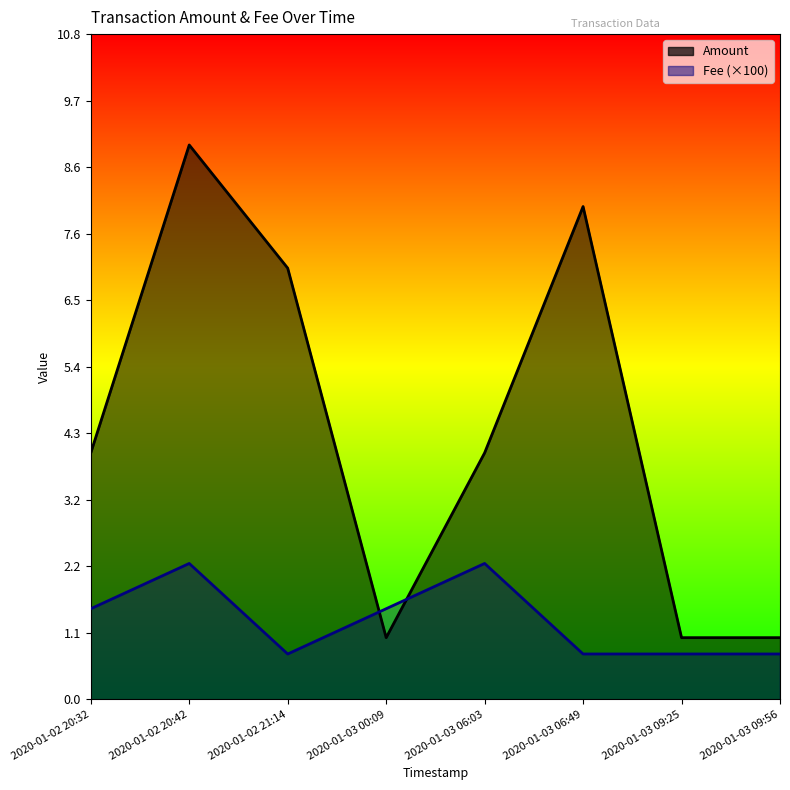

What is the label of the 3rd point from the left?

2020-01-02 21:14